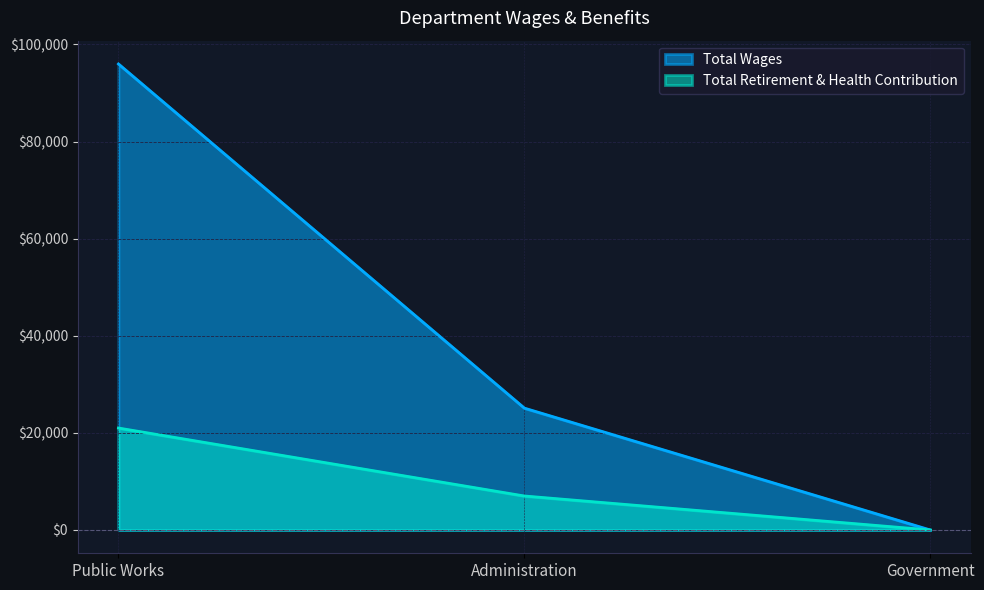

What is the label of the 1st point from the left?

Public Works